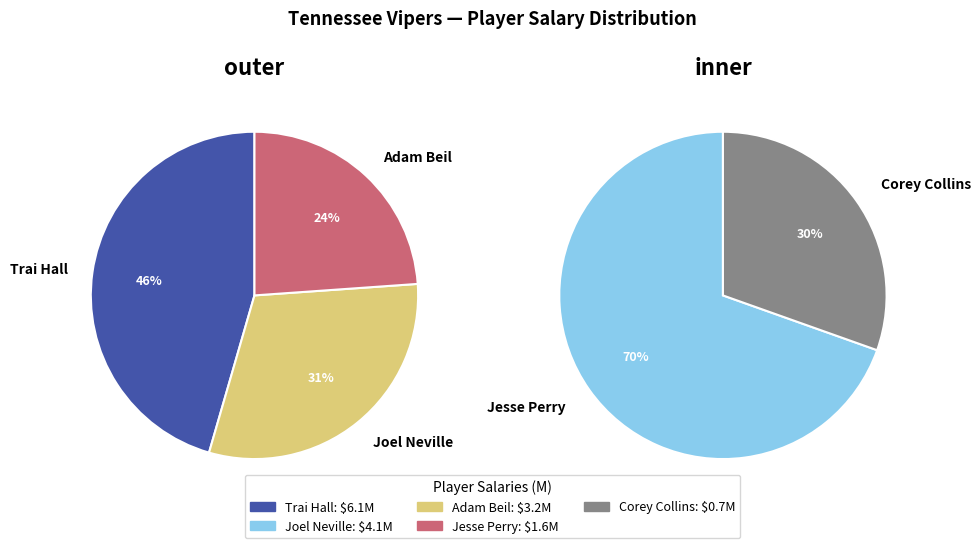

What portion of the pie excludes Joel Neville?

73.9%